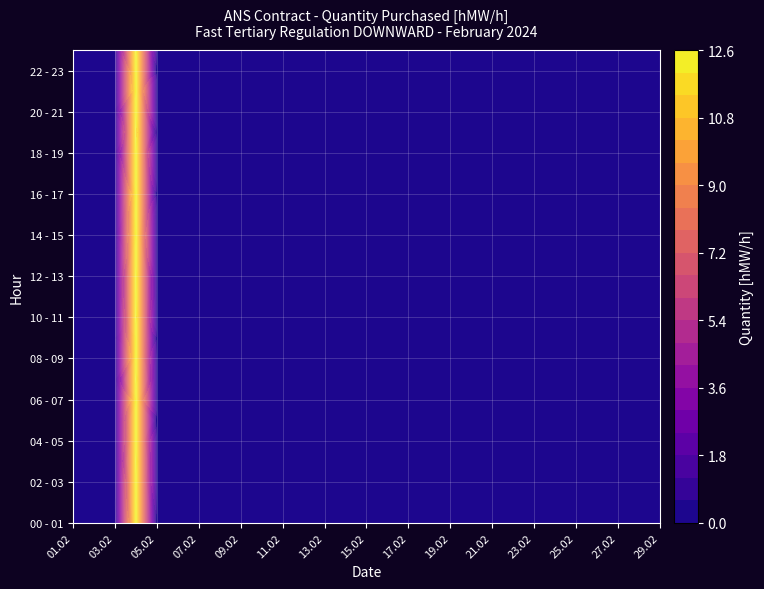

What is the sum of all 12 - 13 values?

12